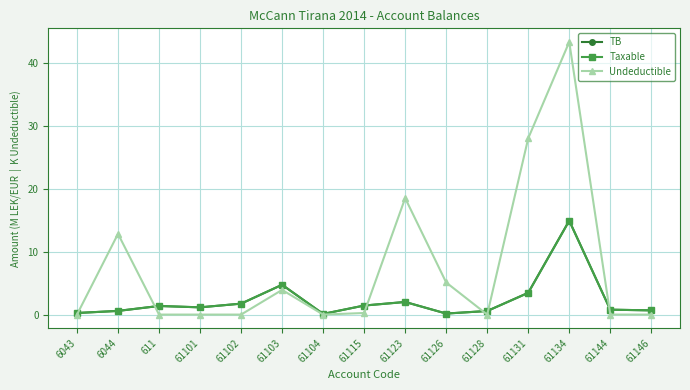

The Undeductible series shows 0.0 at 61104. True or false?

True